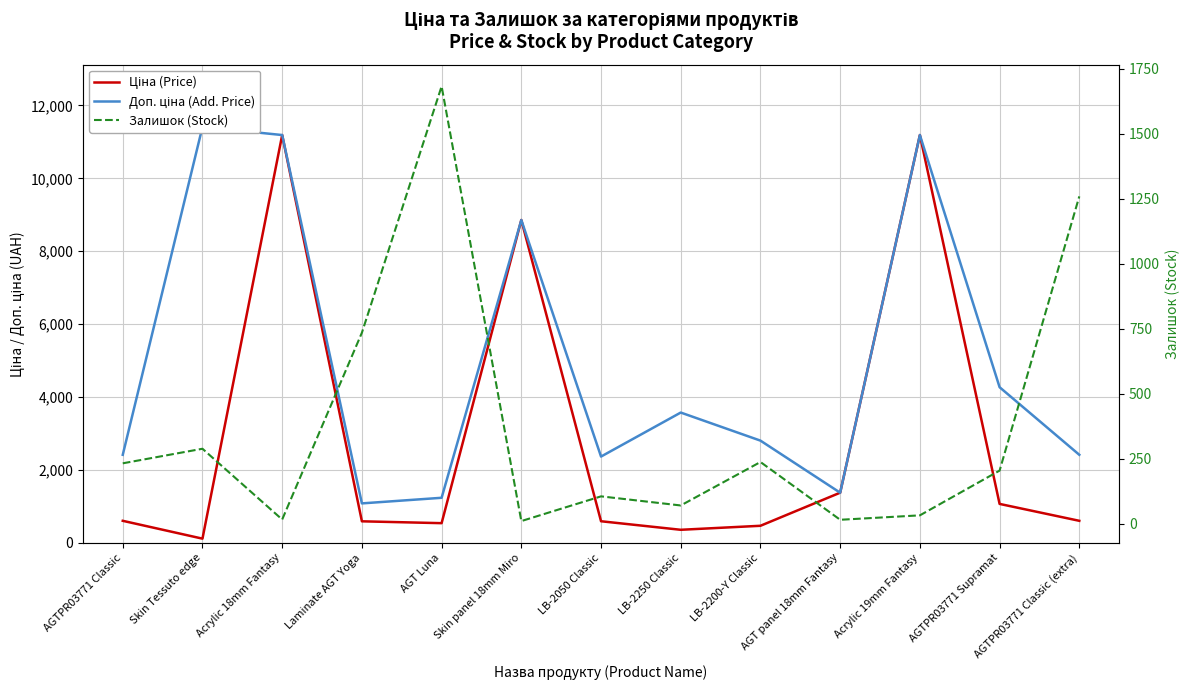

At which label is Ціна (Price) closest to 5651?

Skin panel 18mm Miro